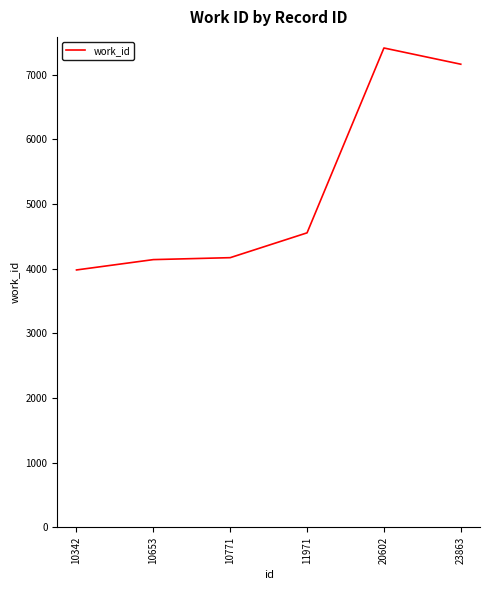

What is the maximum value shown in the chart?

7414